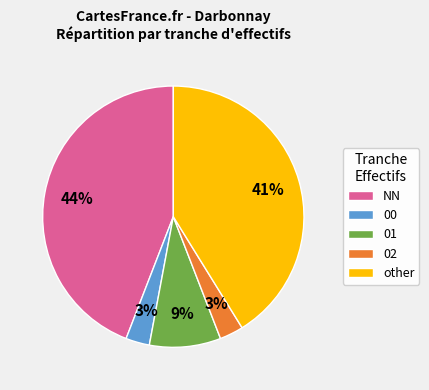

The other slice represents 20% of the pie. True or false?

False